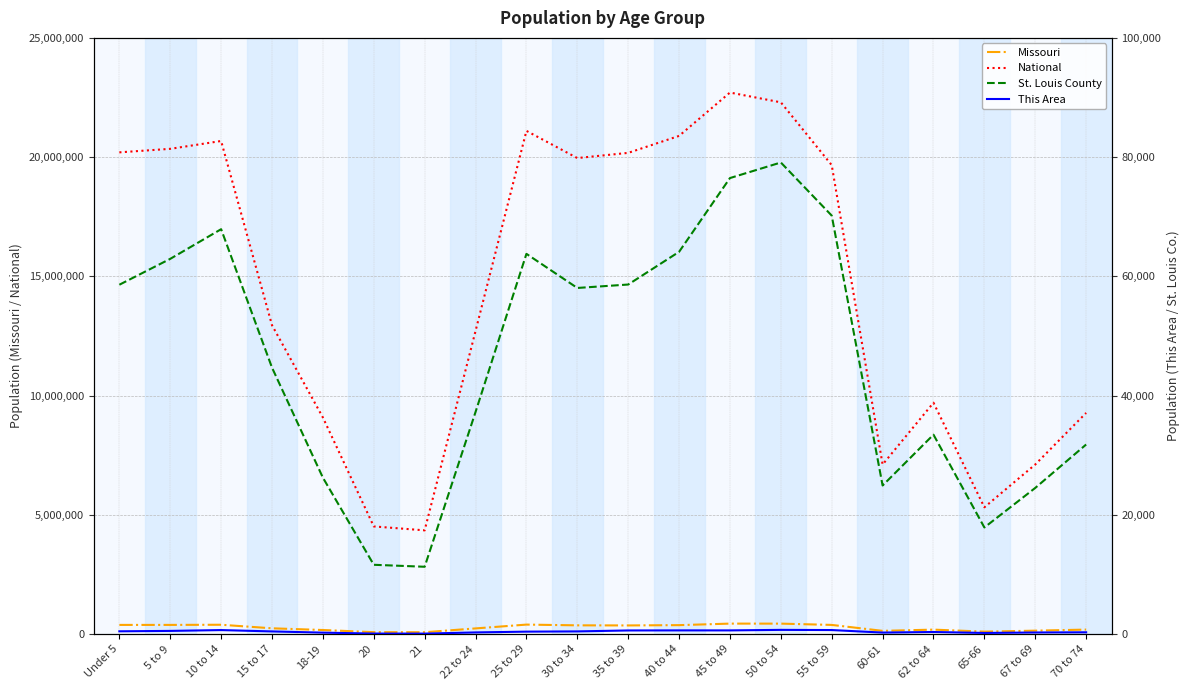

What is the difference between the maximum and minimum values in the Missouri series?

361255